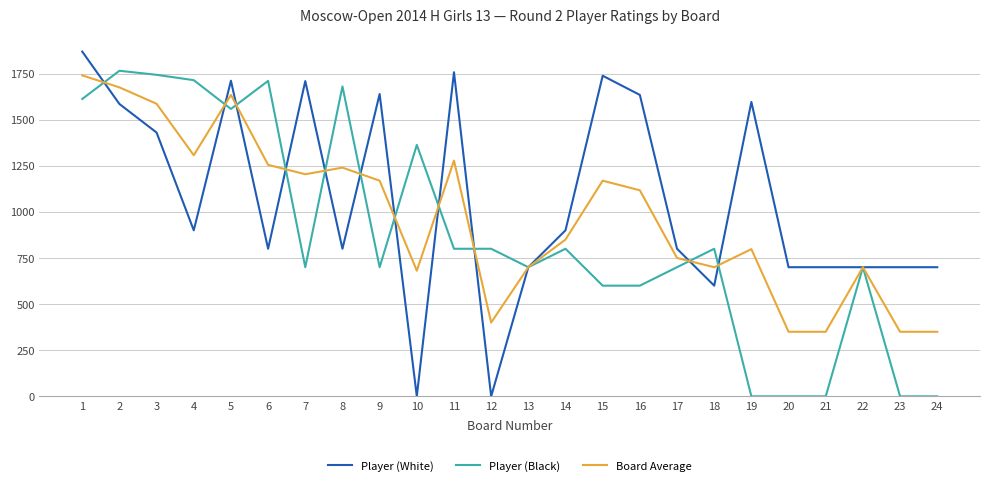

The value of Player (Black) at 9 is 700. True or false?

True